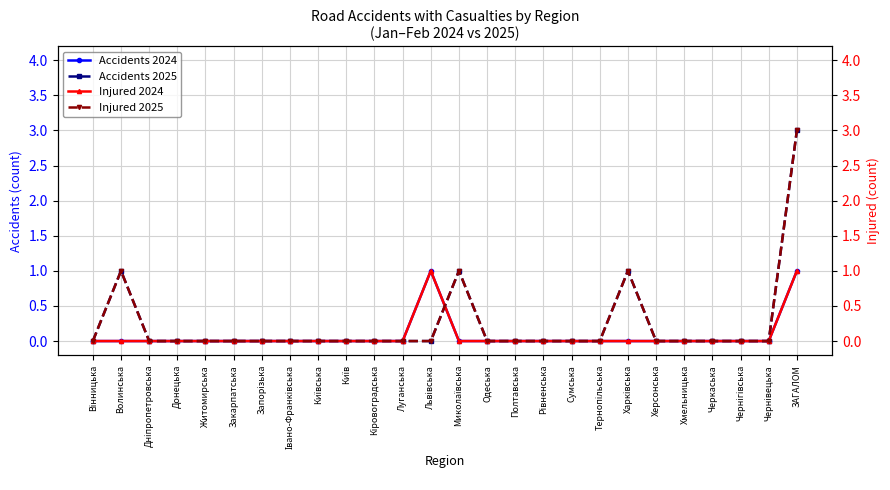

What is the label of the 23rd point from the left?

Черкаська